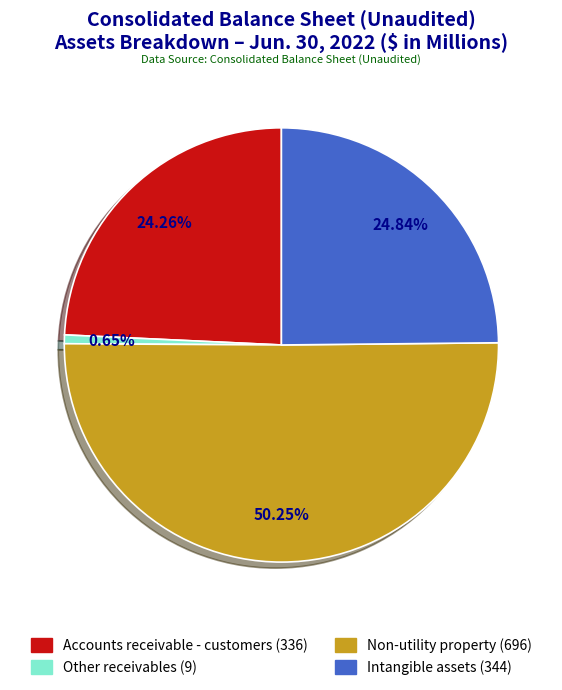

To the nearest percent, what is the difference between the Intangible assets and Non-utility property slice percentages?

25%